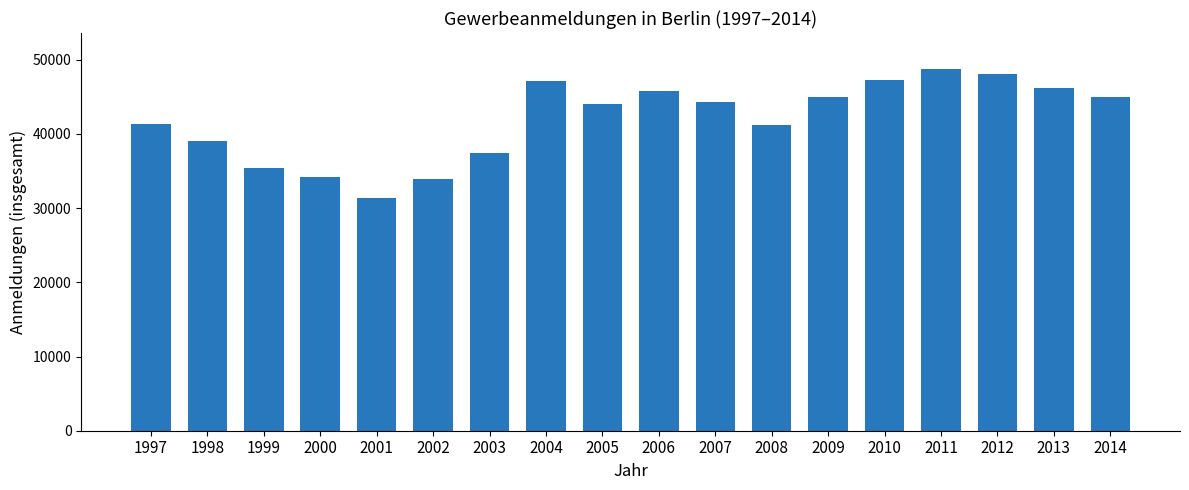

What is the value of the 6th bar from the left?

33875